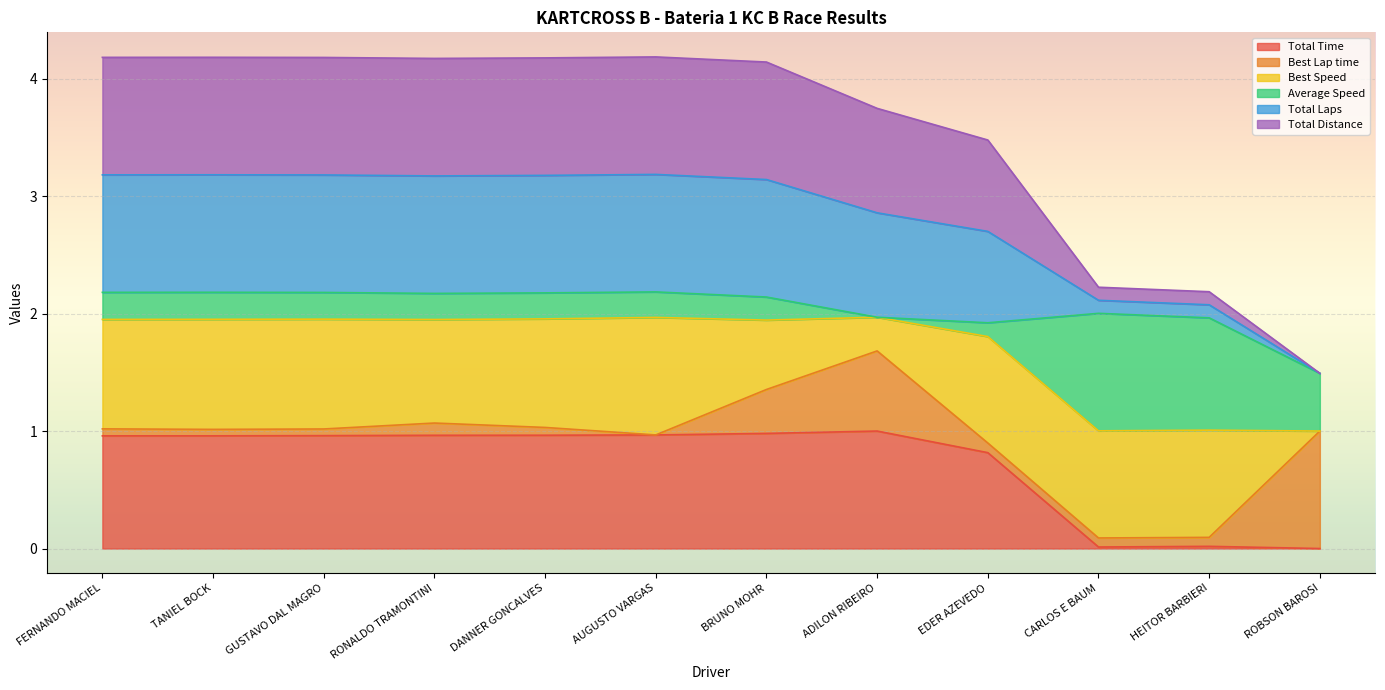

What is the sum of the Total Time values at DANNER GONCALVES and GUSTAVO DAL MAGRO?

1.9